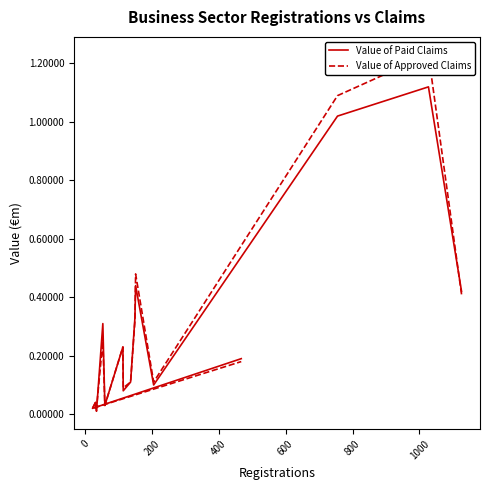

What value does the Value of Paid Claims series have at 10?

0.3